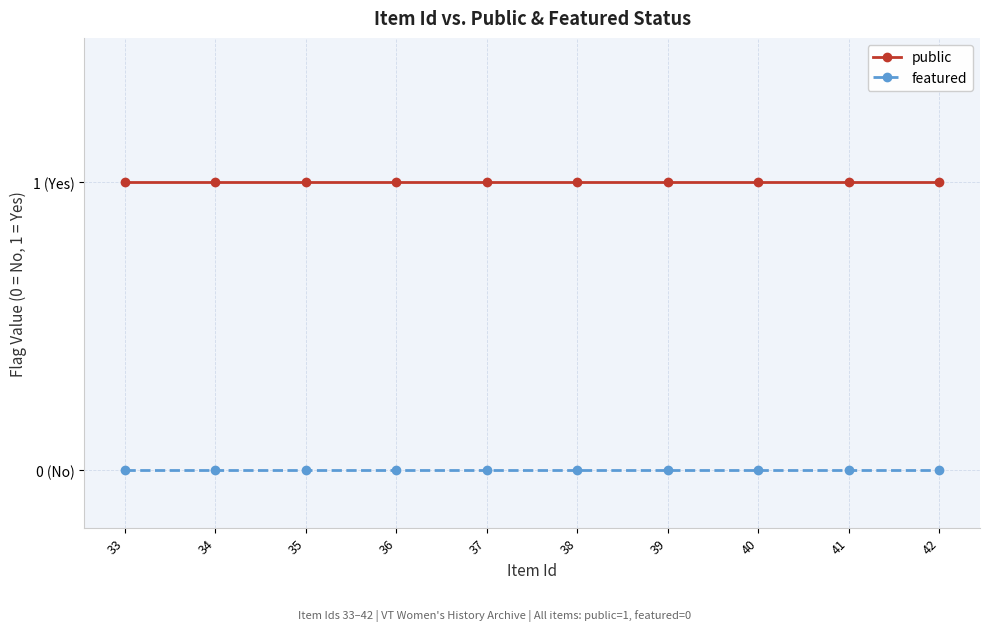

Does the chart display data point markers on the line(s)?

Yes